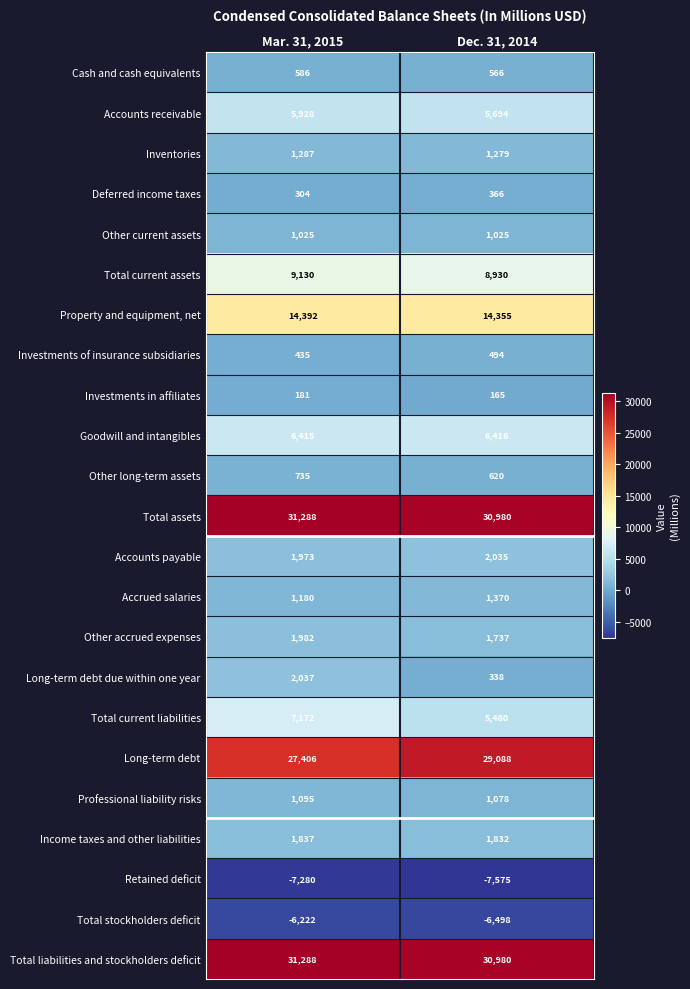

Rank the categories by Total stockholders deficit value from lowest to highest.

Dec. 31, 2014, Mar. 31, 2015